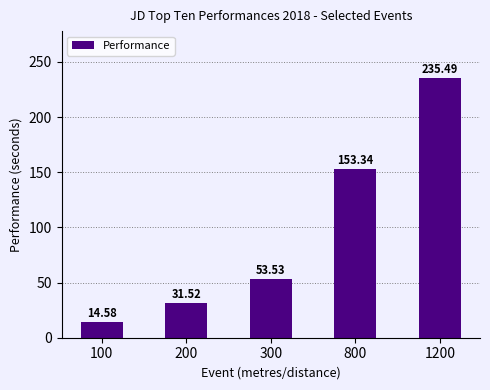

What is the ratio of the value at 800 to the value at 200?

4.9